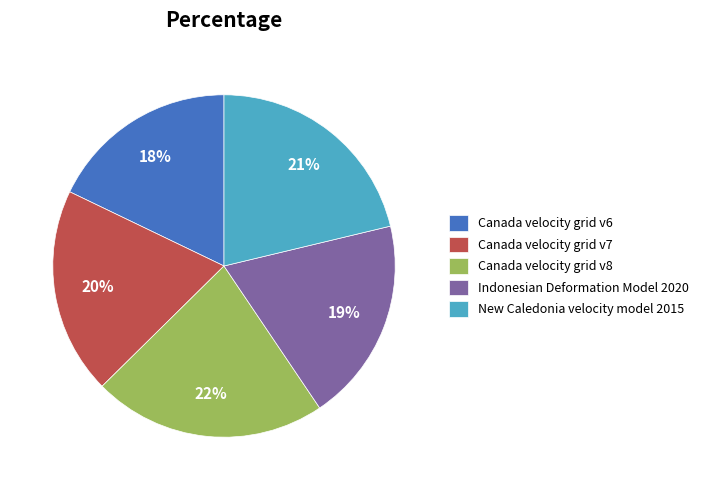

Is it true that Canada velocity grid v7 is 20% of the pie?

True